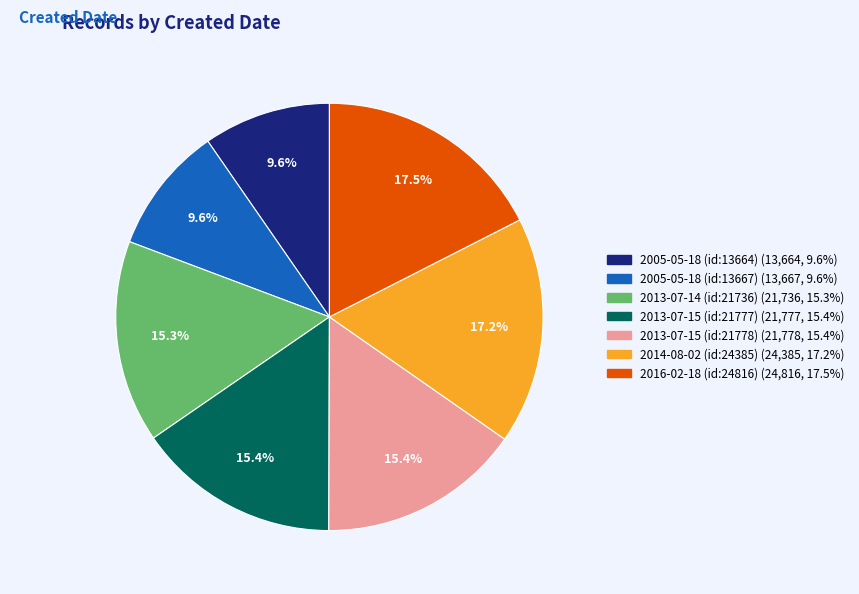

Which has a higher value, 2013-07-14 (id:21736) or 2014-08-02 (id:24385)?

2014-08-02 (id:24385)